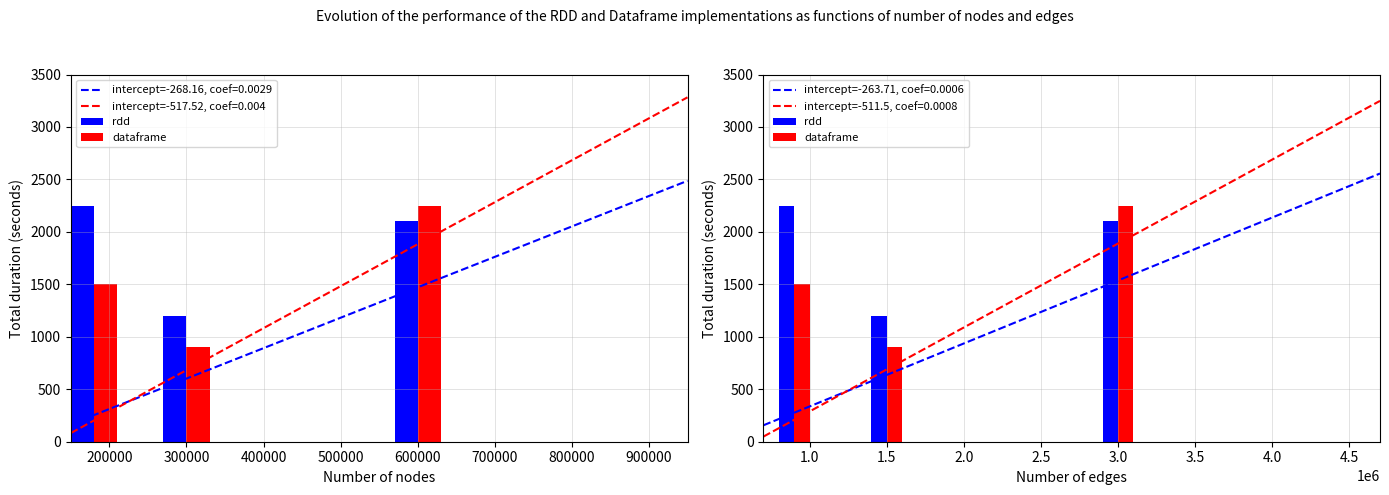

How many bars are there in total?

6